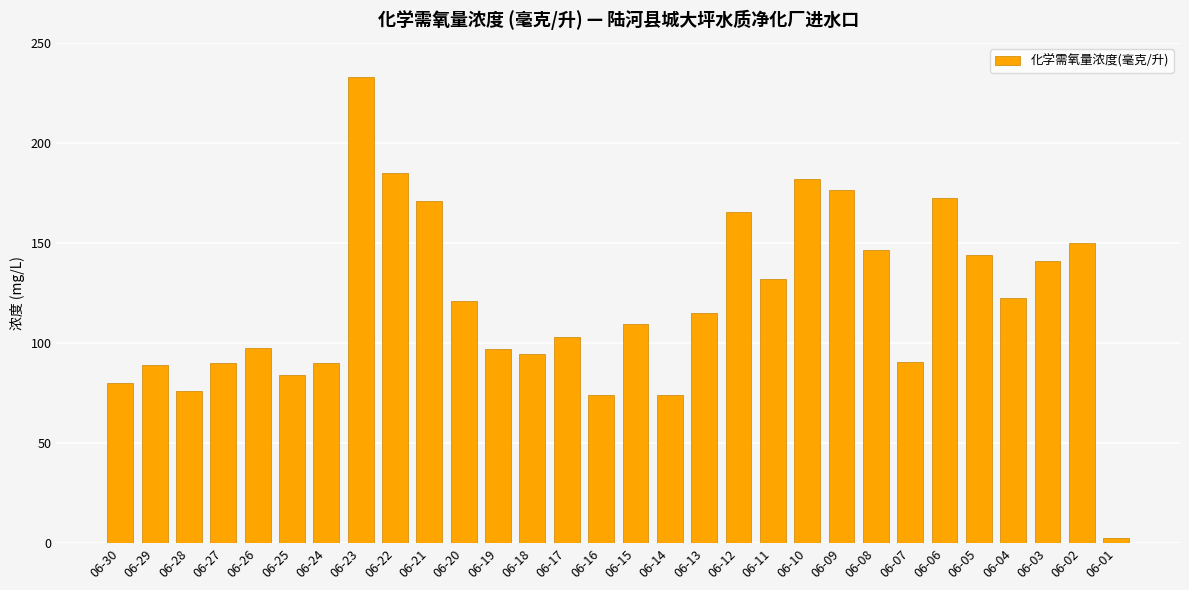

Which label corresponds to the smallest value in the chart?

06-01